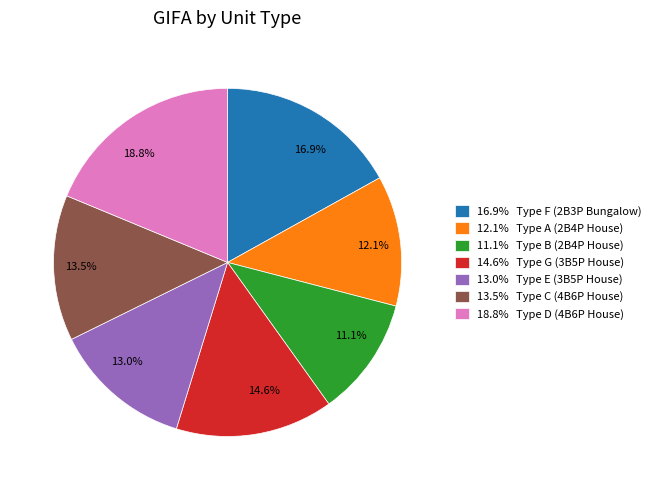

Does any single category account for the majority?

No